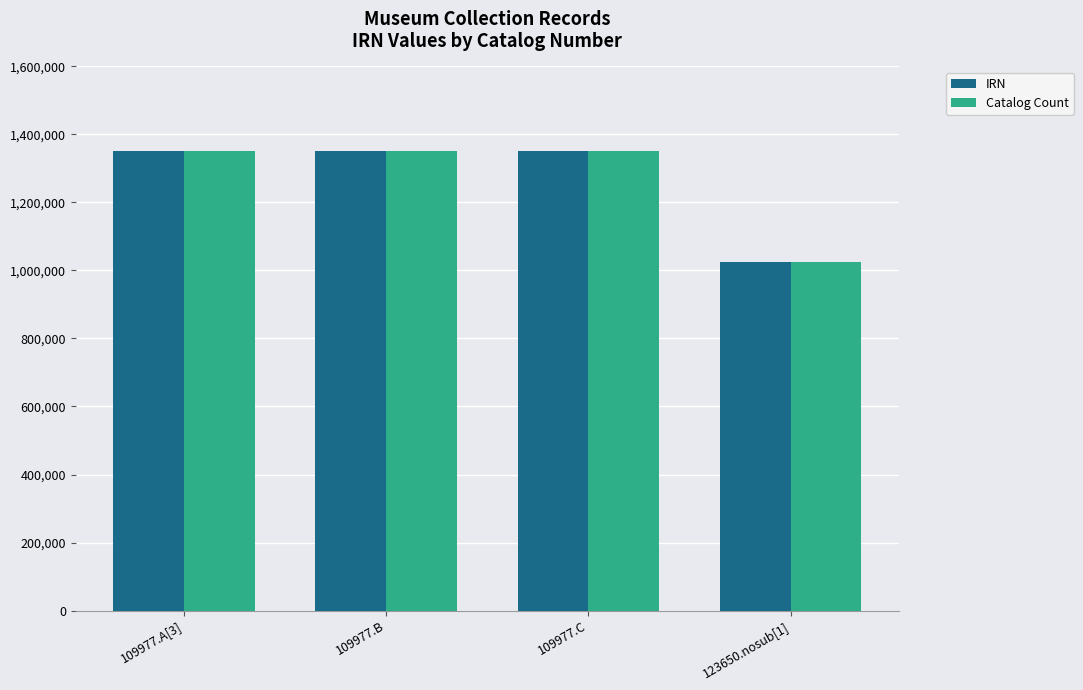

The Catalog Count series shows 877429 at 109977.B. True or false?

False